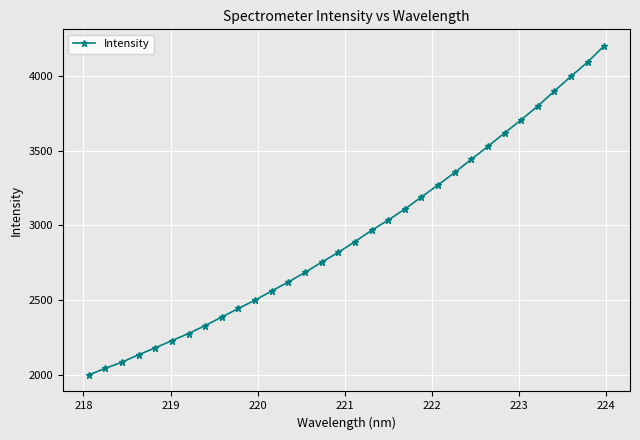

How many data points does each series have?

32